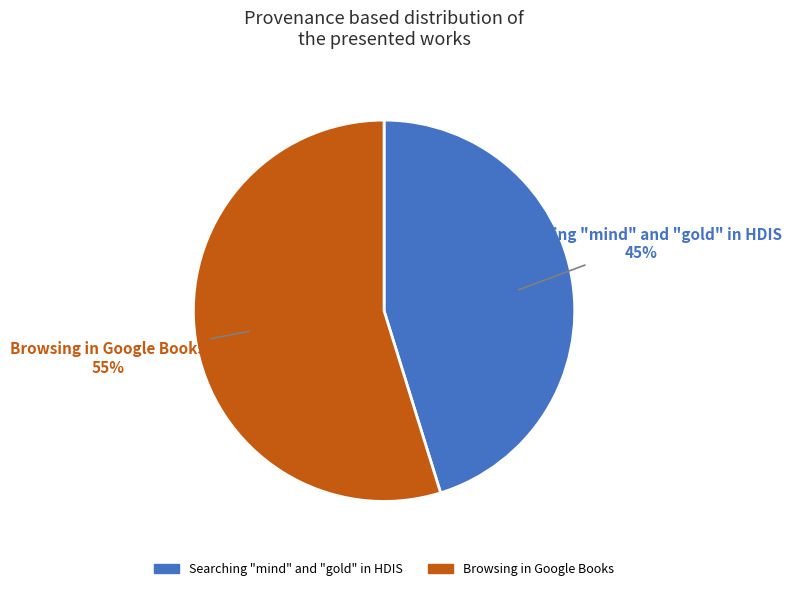

Which slice is the smallest?

Searching "mind" and "gold" in HDIS